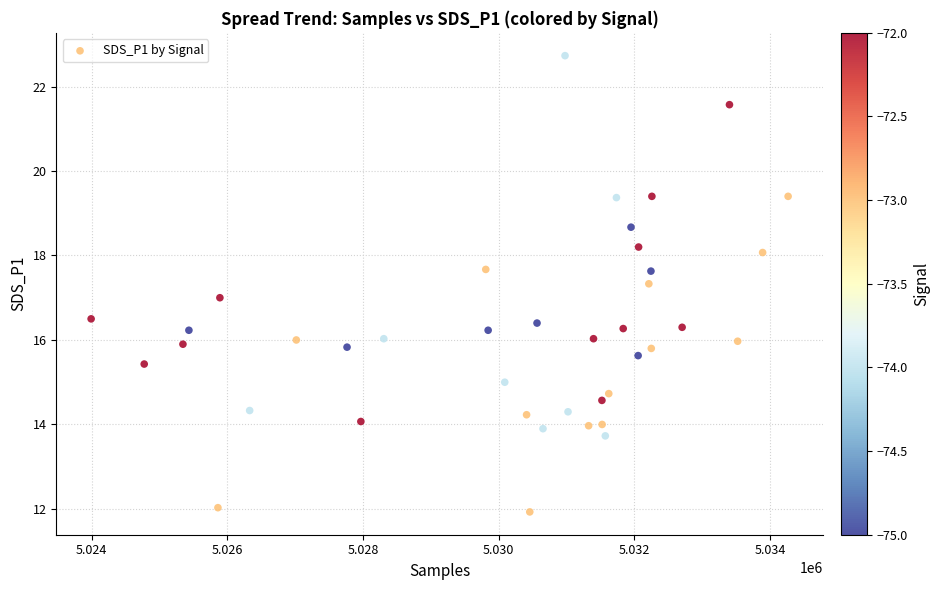

What is the range of Y values (max minus min)?

10.8